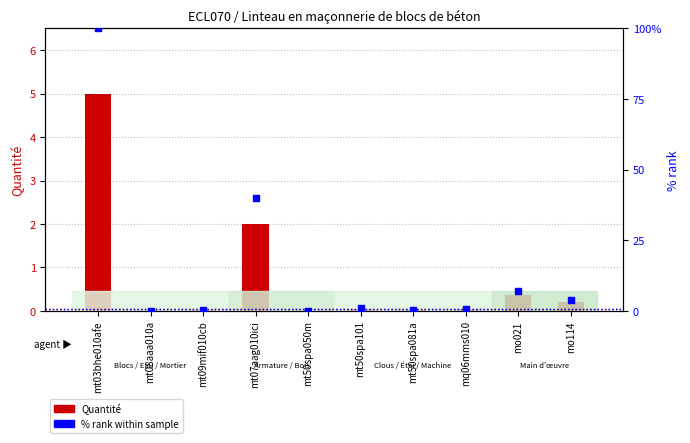

Which series has the widest spread of Y values?

% rank within sample